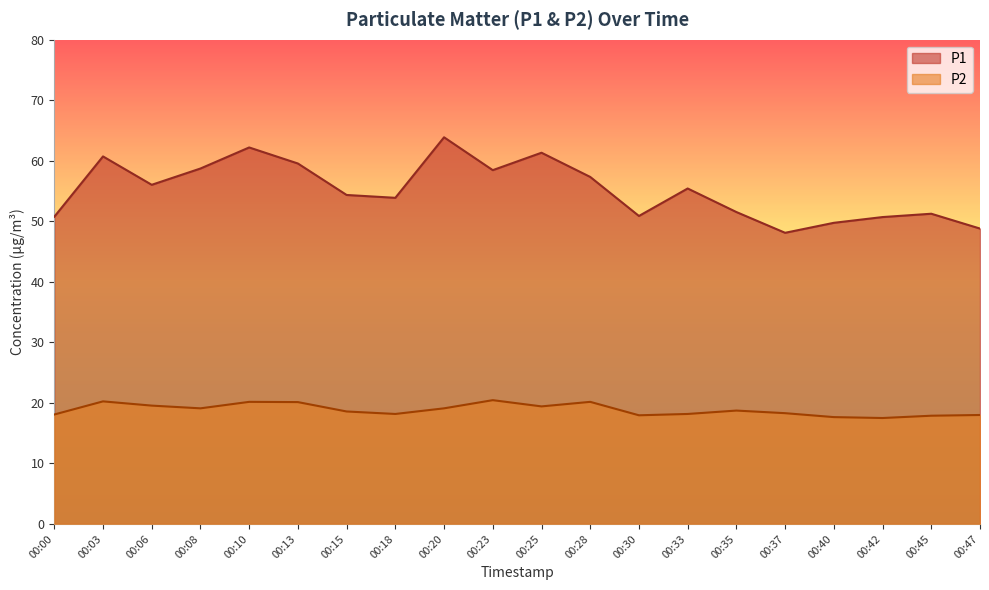

True or false: P2 and P1 cross at least once.

False